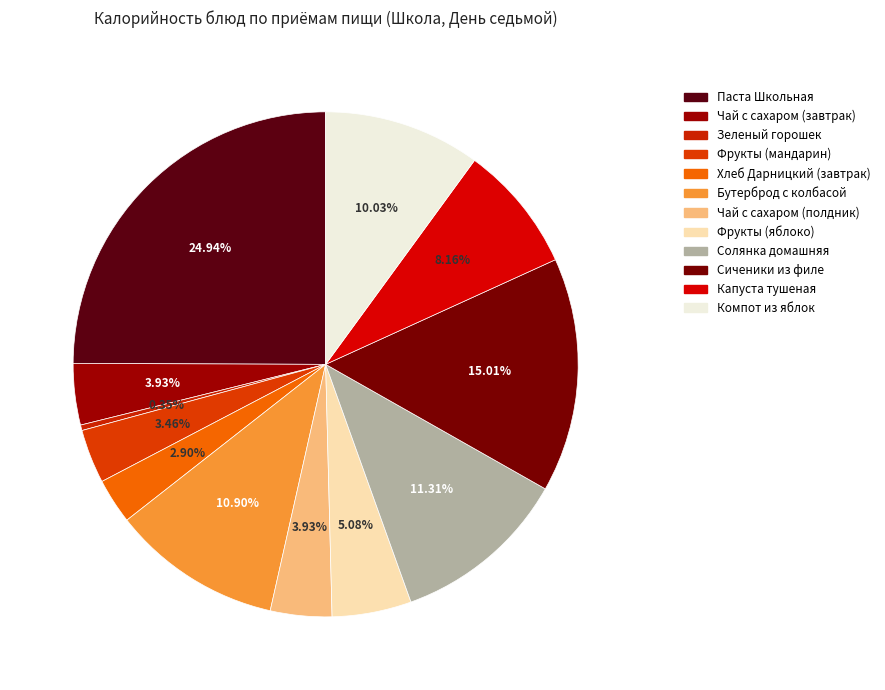

True or false: Сиченики из филе accounts for 3% of the total.

False